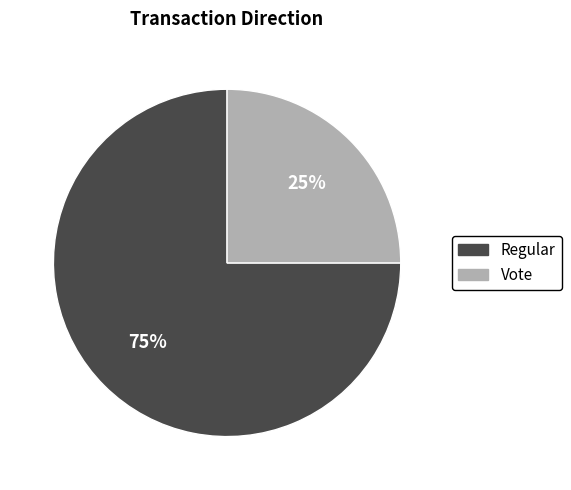

What is the ratio of the value at Regular to the value at Vote?

3.0